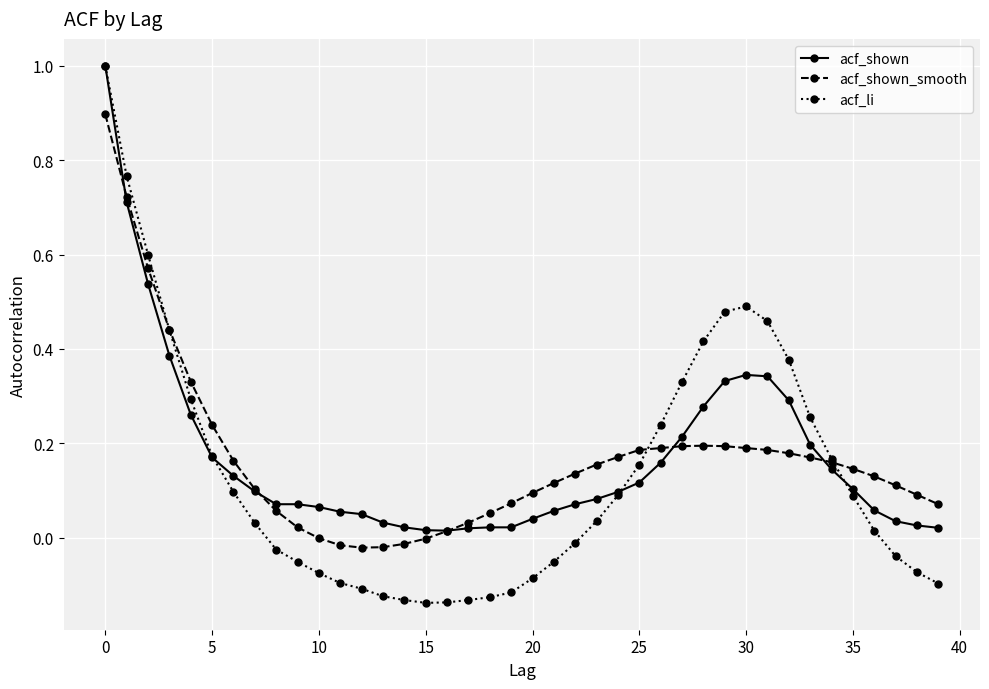

What is the maximum value shown in the chart?

1.0